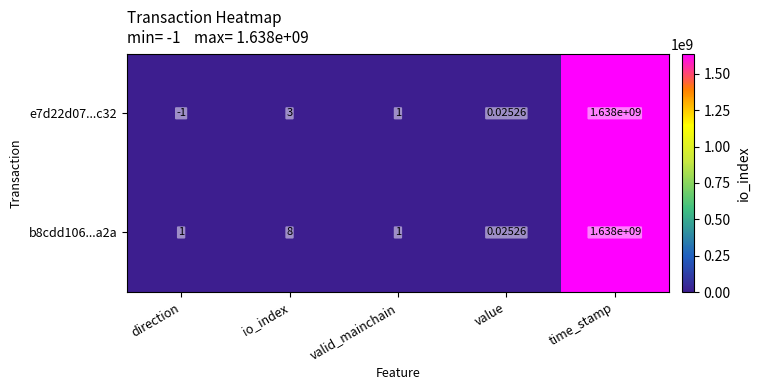

Is the value of b8cdd106...a2a at value greater than the value of e7d22d07...c32 at time_stamp?

No